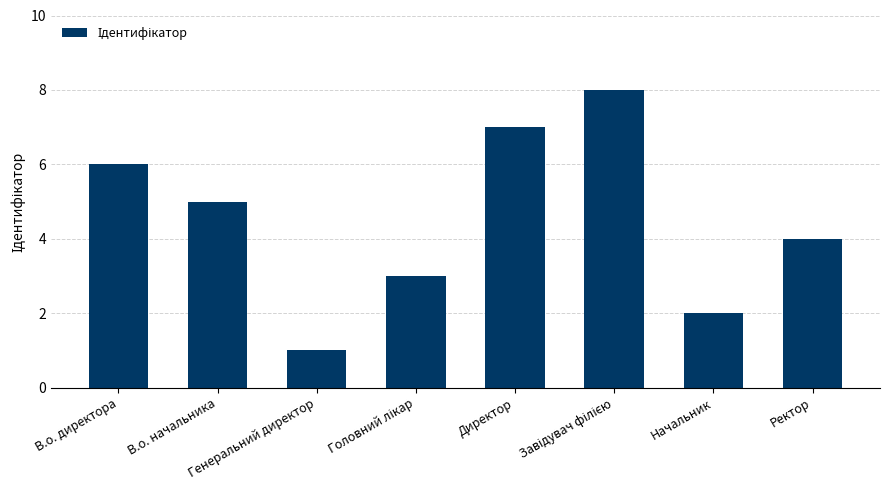

What is the value of the 8th bar from the left?

4